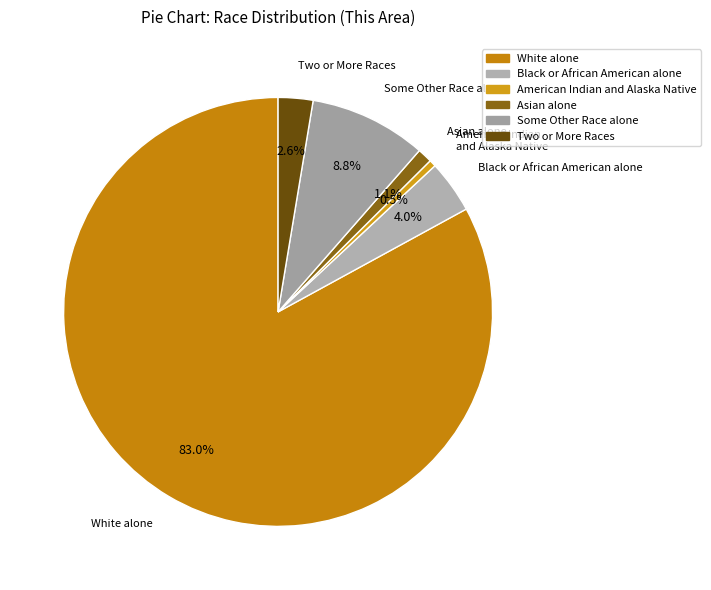

Combined, do Black or African American alone and Asian alone account for over 50%?

No